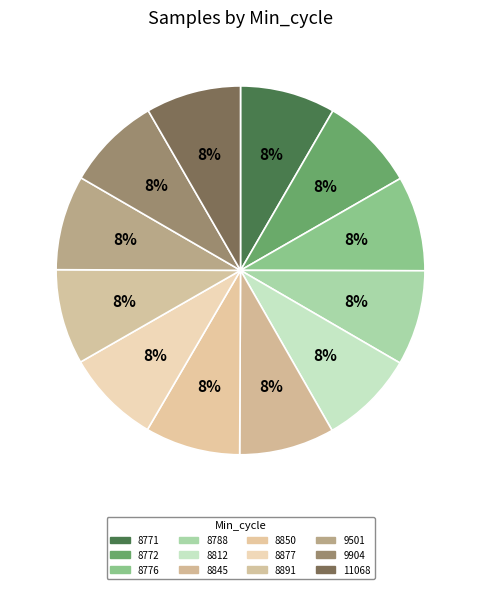

Count the number of slices in the pie.

12